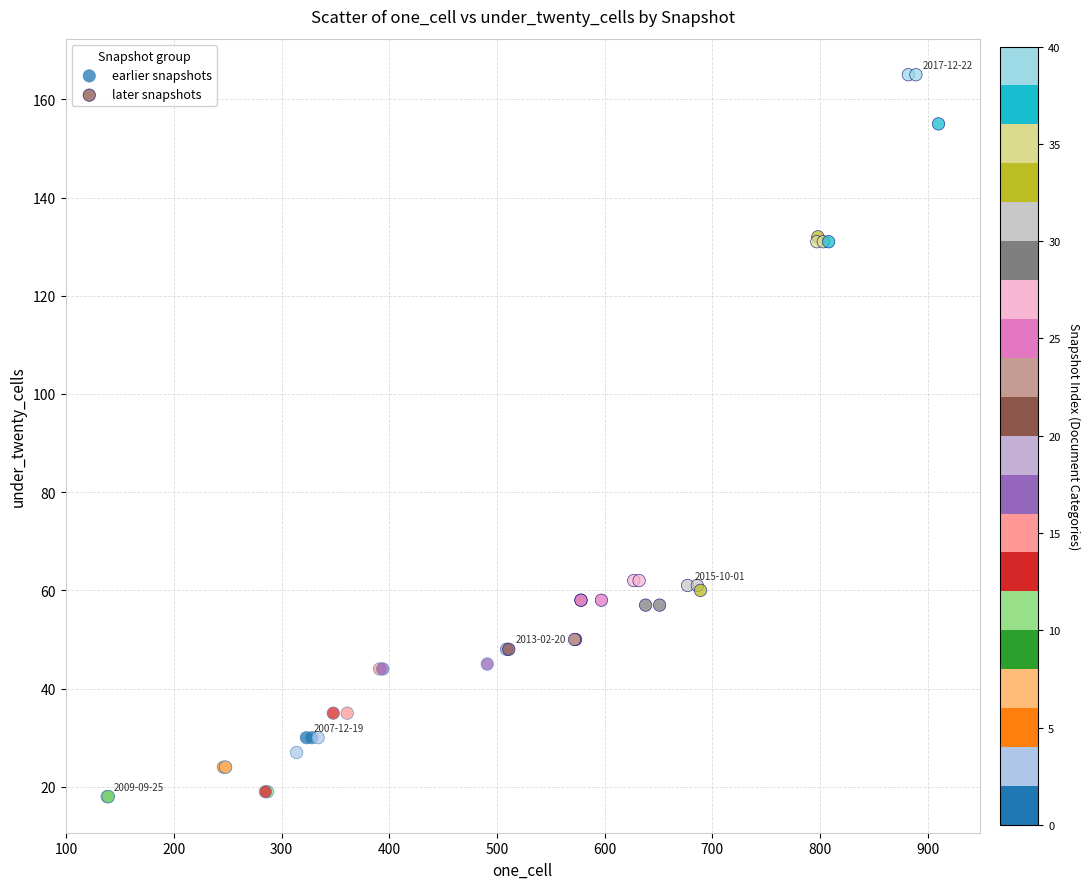

Which series reaches the minimum Y coordinate?

earlier snapshots